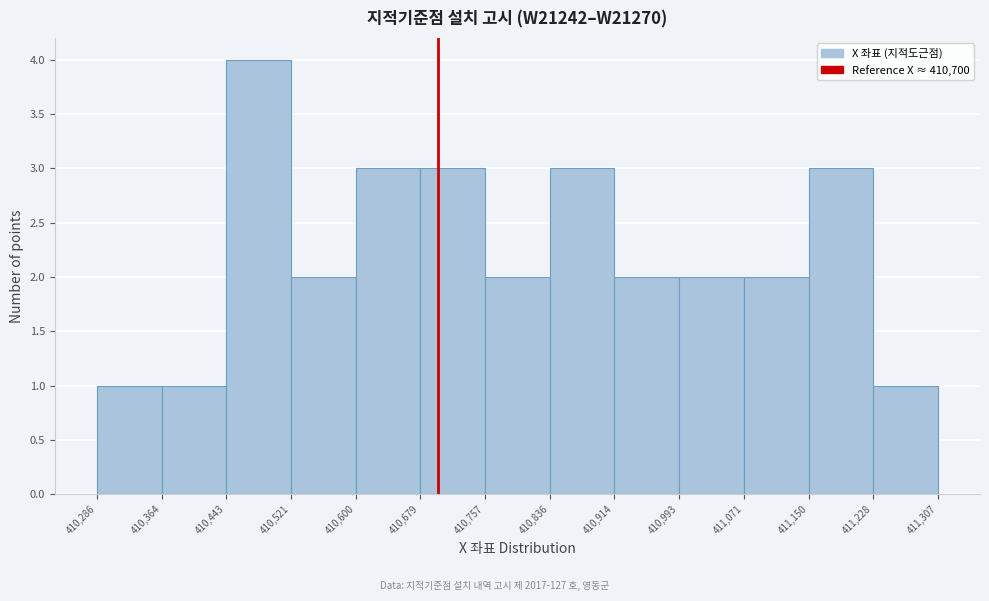

Over which range of the x-axis is the bar tallest?

410,443 to 410,521